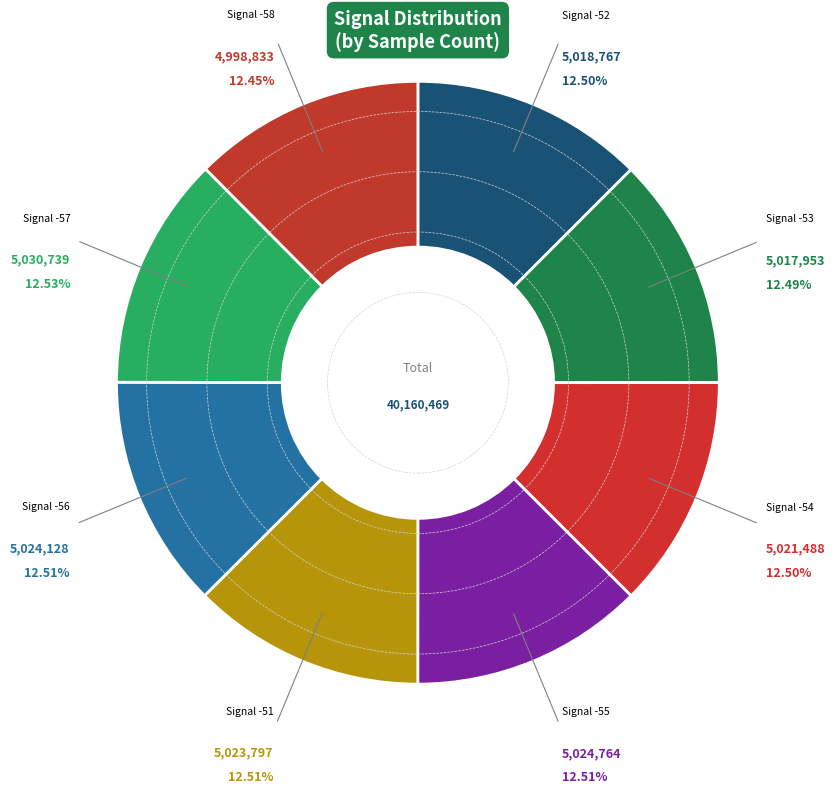

Combined, do Signal -51 and Signal -54 account for over 50%?

No